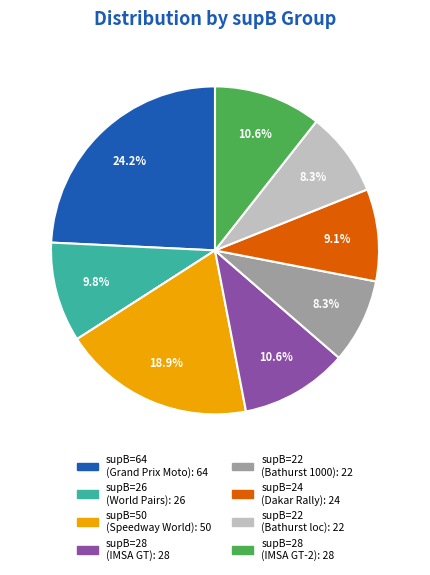

How many segments does this pie chart have?

8